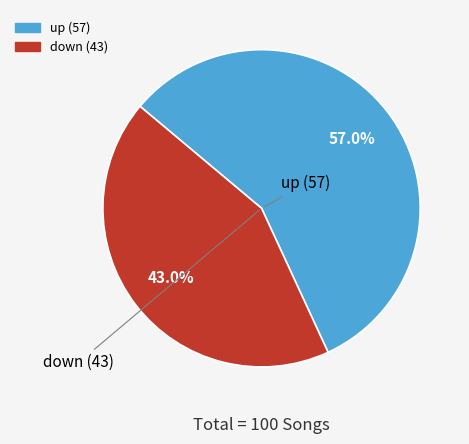

Rank the categories by value from lowest to highest.

down, up